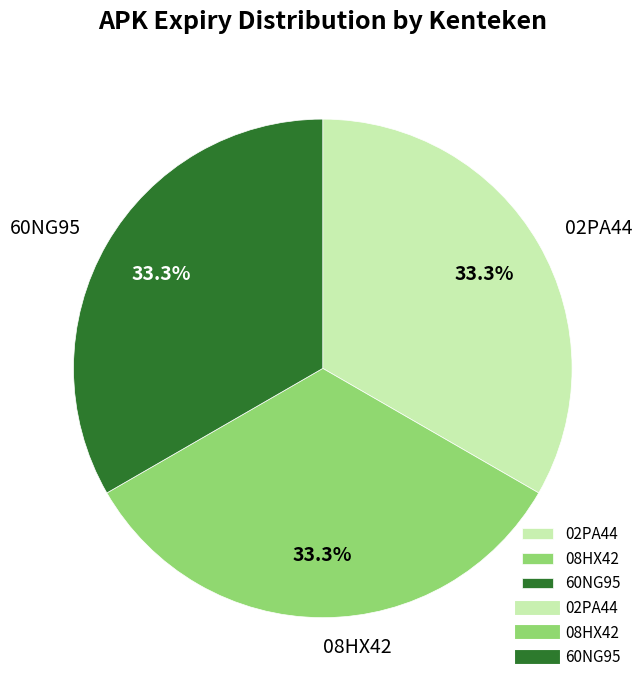

Approximately how many times larger is the value at 60NG95 compared to 08HX42?

1.0